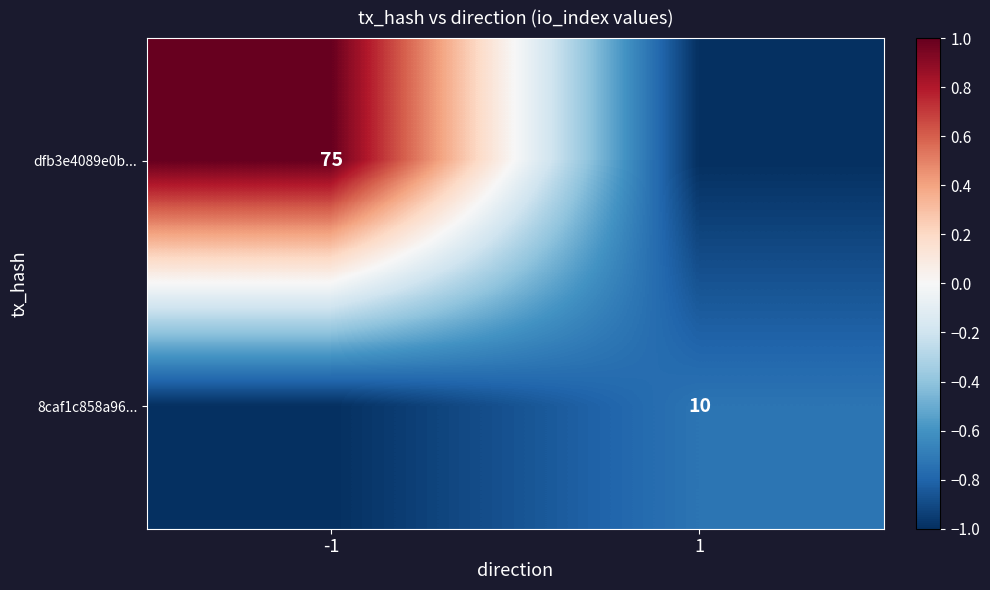

The 8caf1c858a96... series shows -1.0 at 1. True or false?

False